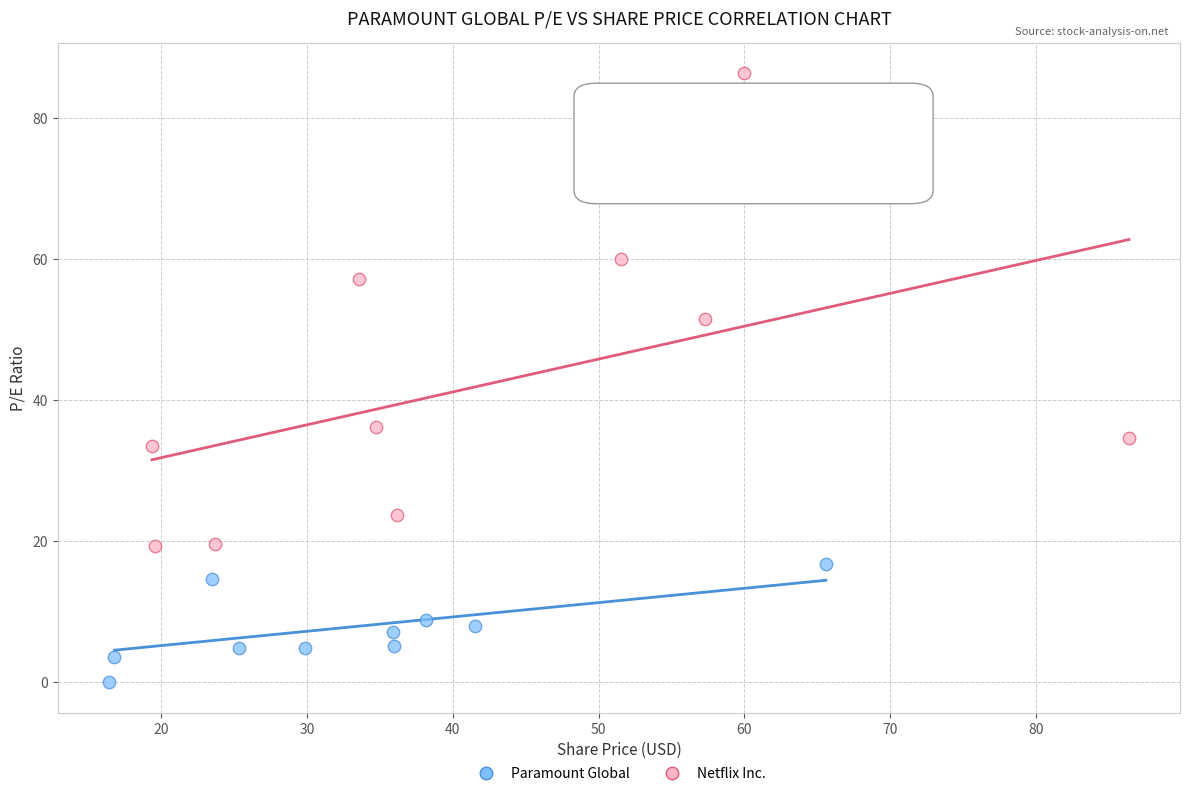

Which series has the widest spread of Y values?

Netflix Inc.